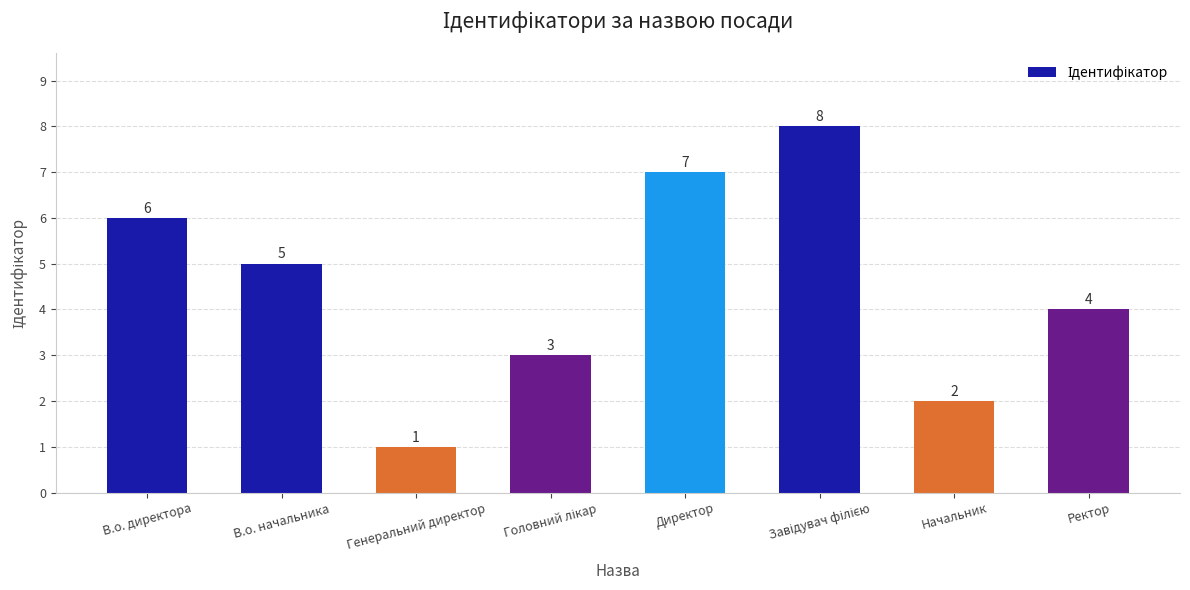

What is the approximate value at Начальник?

2